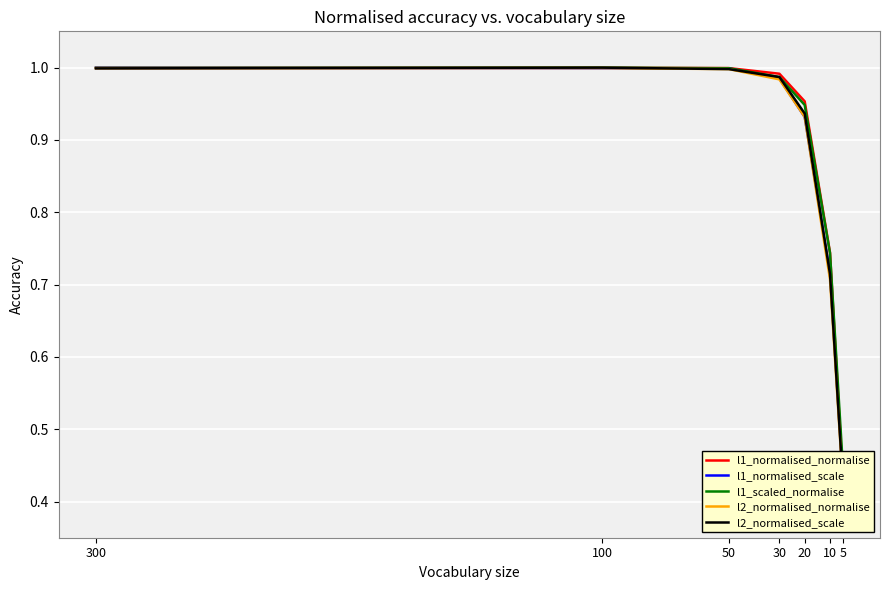

At which category is the sum across all series the highest?

100